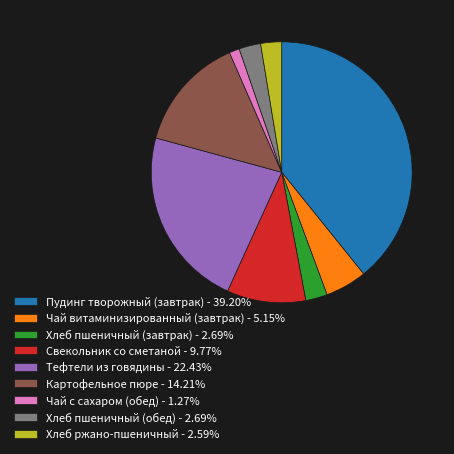

Which category has the biggest portion of the pie?

Пудинг творожный (завтрак)